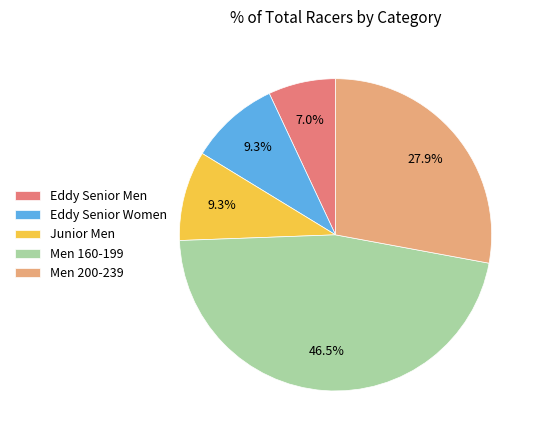

Does any single category account for the majority?

No